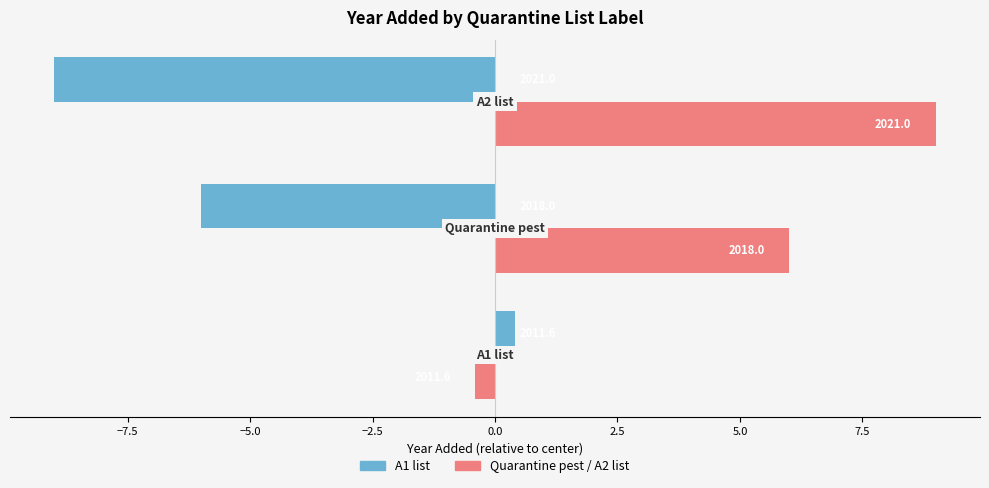

What are all the series names shown in the legend?

A1 list, Quarantine pest / A2 list